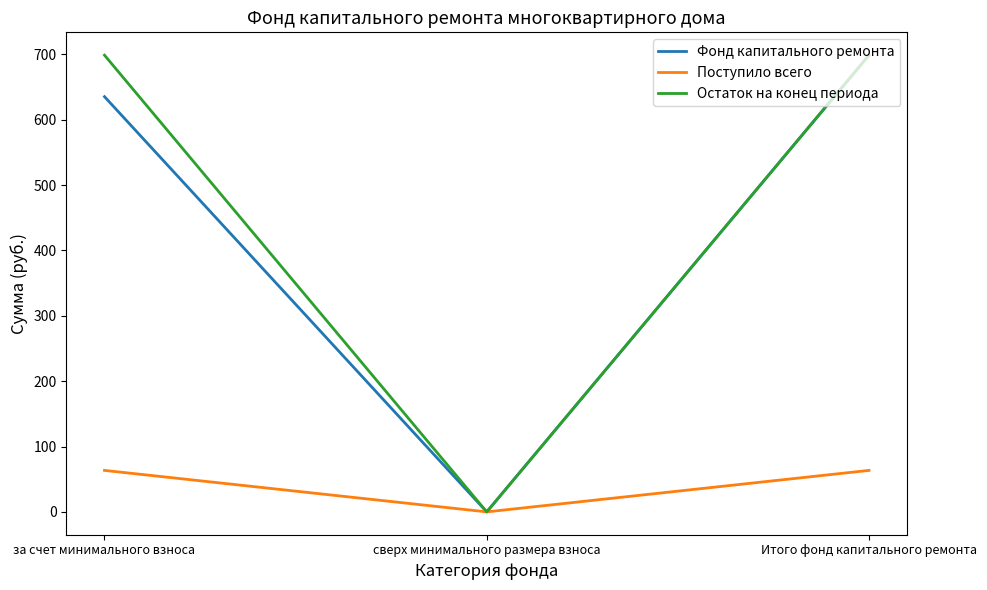

Reading left to right, transcribe all the data shown in this chart.

Фонд капитального ремонта: 635.4	0.0	698.9
Поступило всего: 63.5	0.0	63.5
Остаток на конец периода: 698.9	0.0	698.9